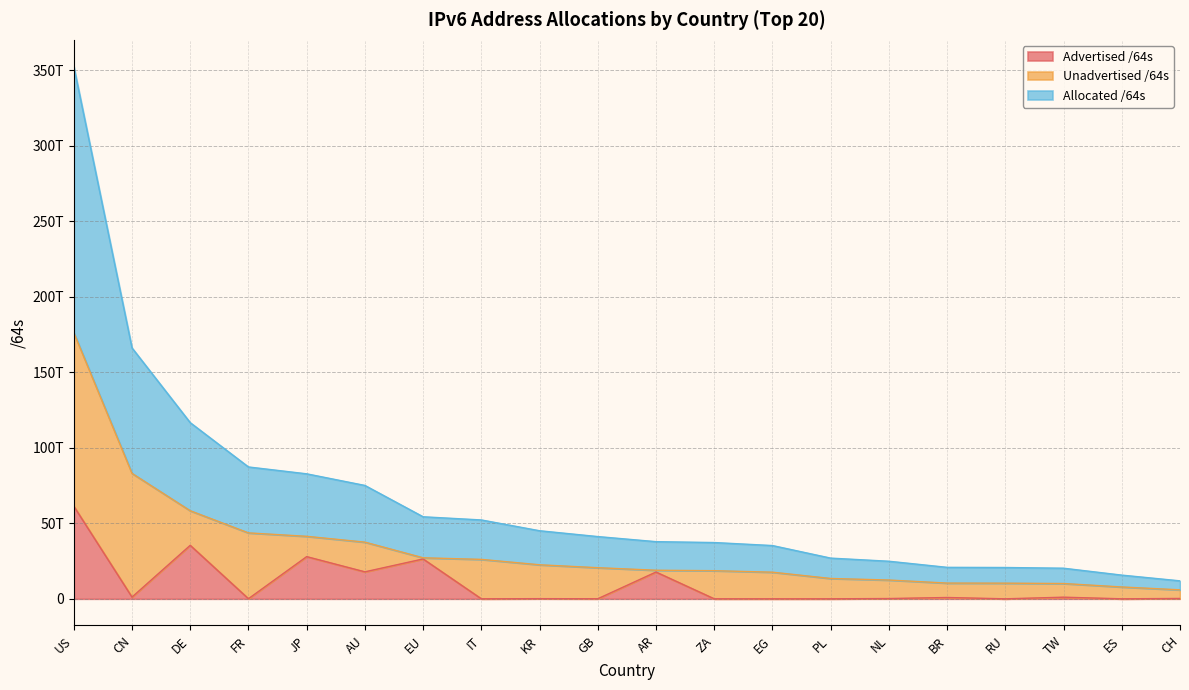

Which has a higher value, CH or DE?

DE